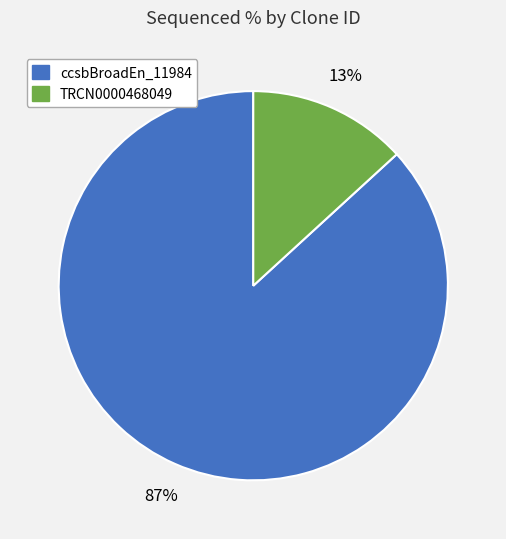

Is there any slice that represents more than half of the pie?

Yes